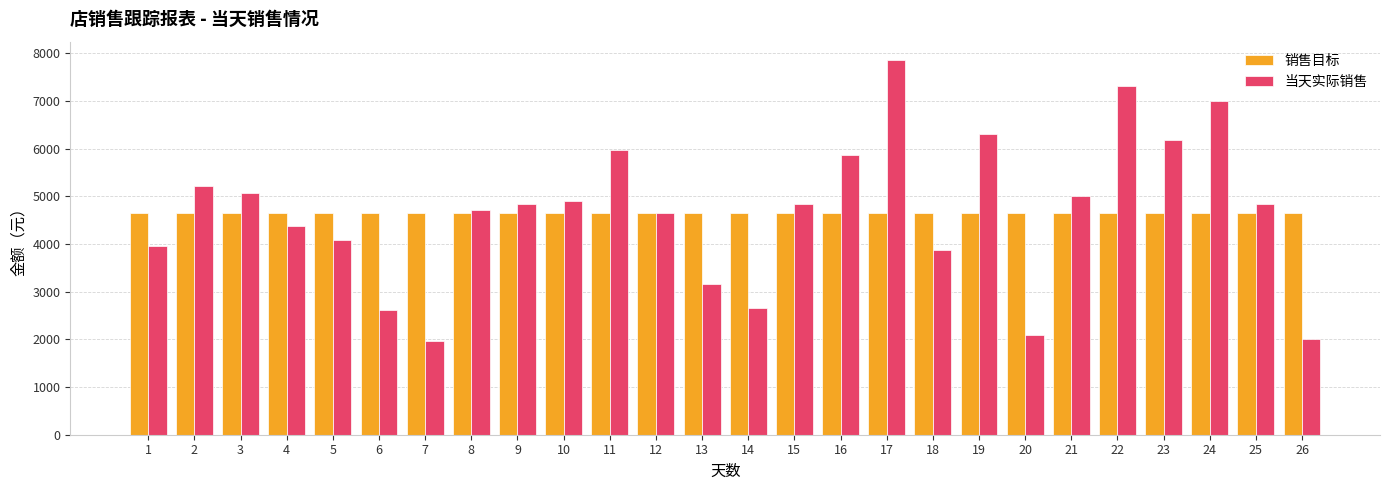

The value of 销售目标 at 11 is 1582.2. True or false?

False